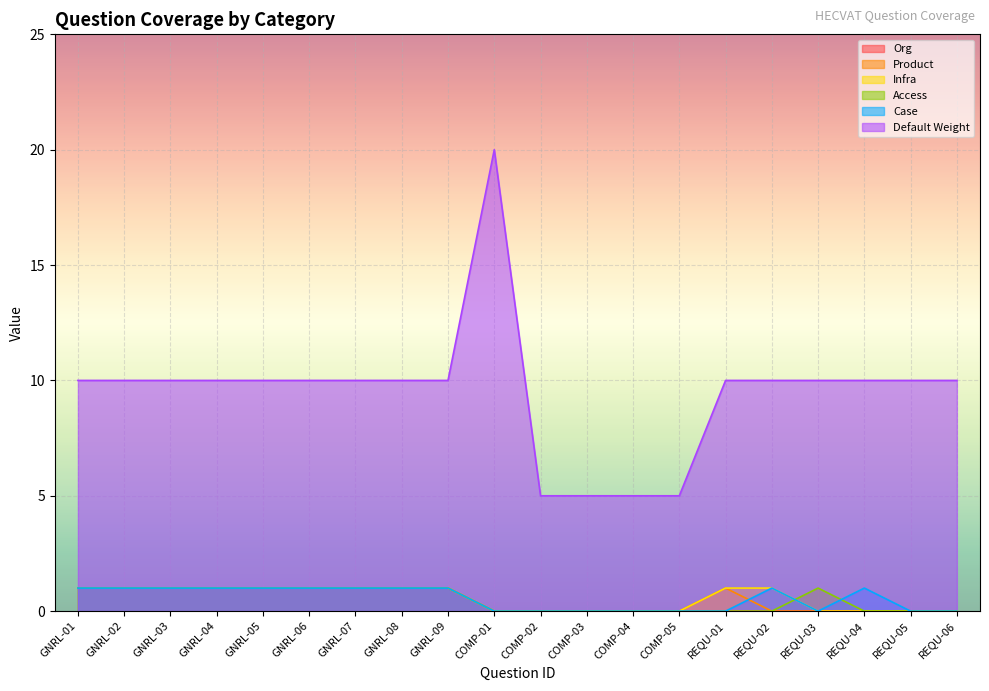

At how many categories does at least one series exceed 0?

20